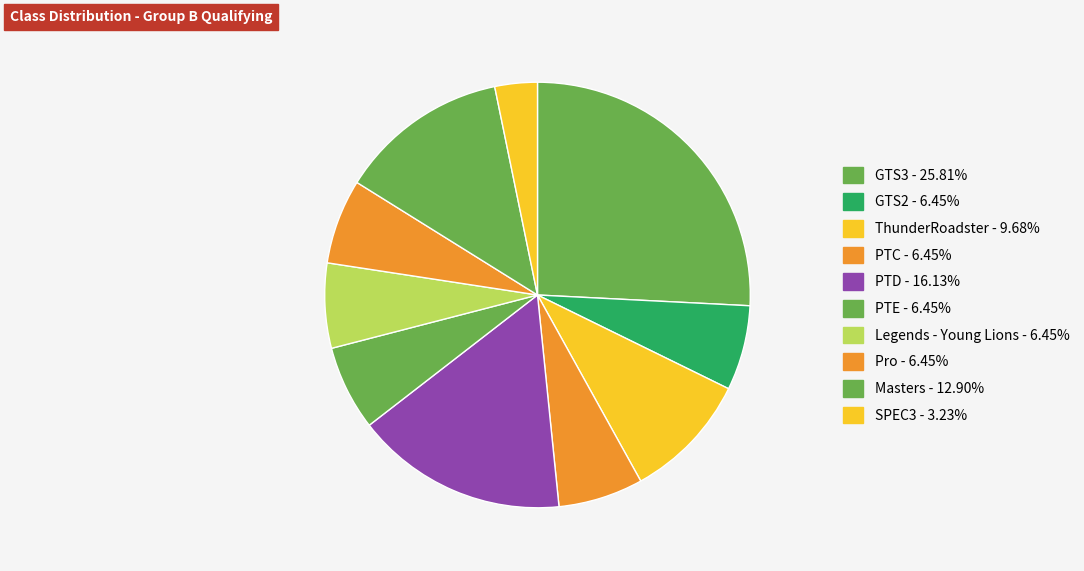

Count the number of slices in the pie.

10